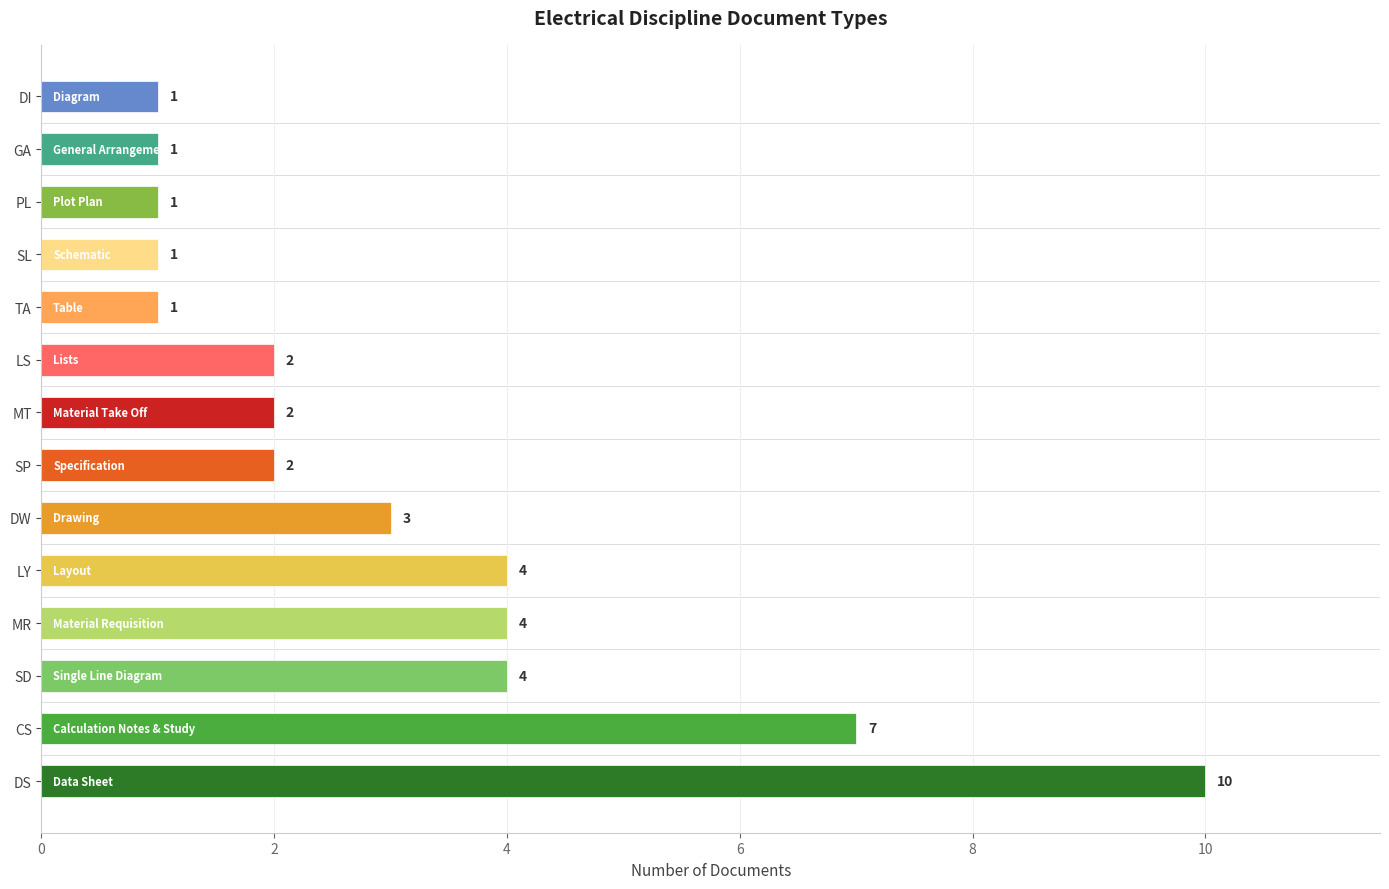

Reading bottom to top, list all the values displayed in this chart.

10	7	4	4	4	3	2	2	2	1	1	1	1	1